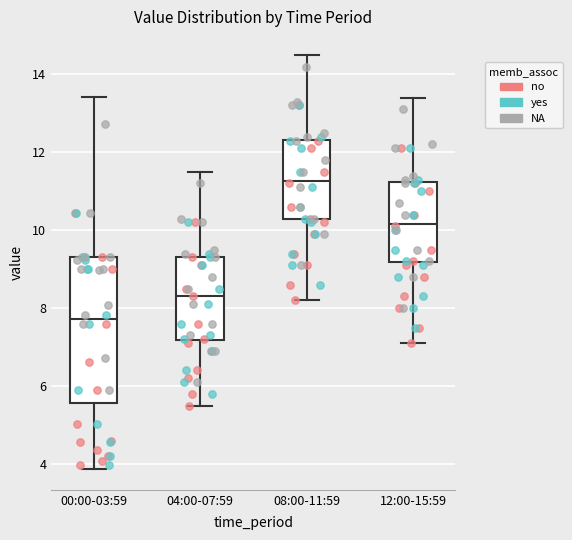

Which box has the highest median line?

08:00-11:59